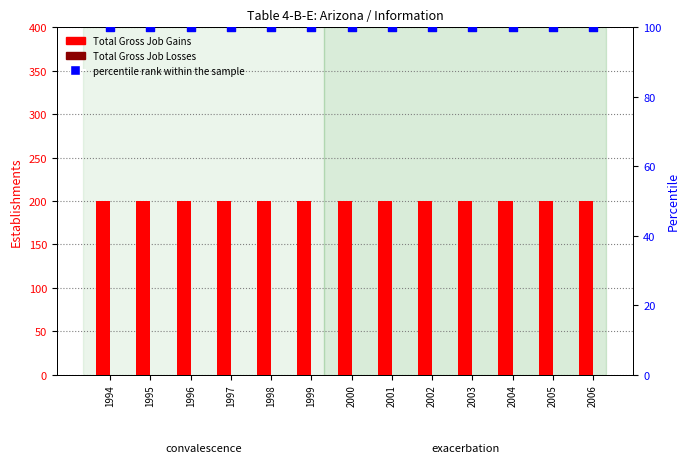

Which series has the largest total across all categories?

Total Gross Job Gains